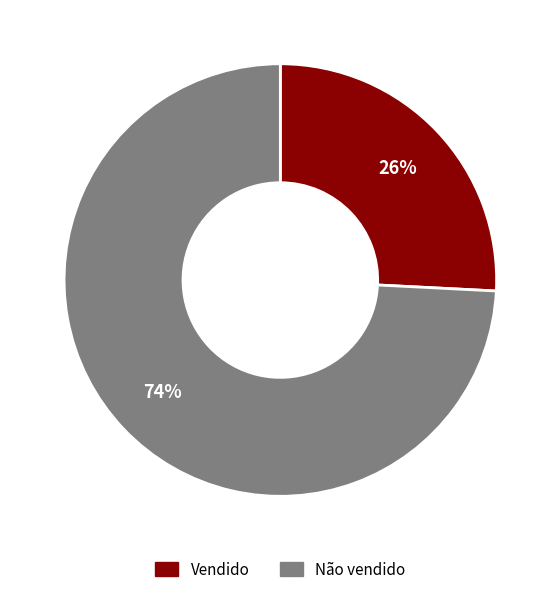

Which has a higher value, Vendido or Não vendido?

Não vendido